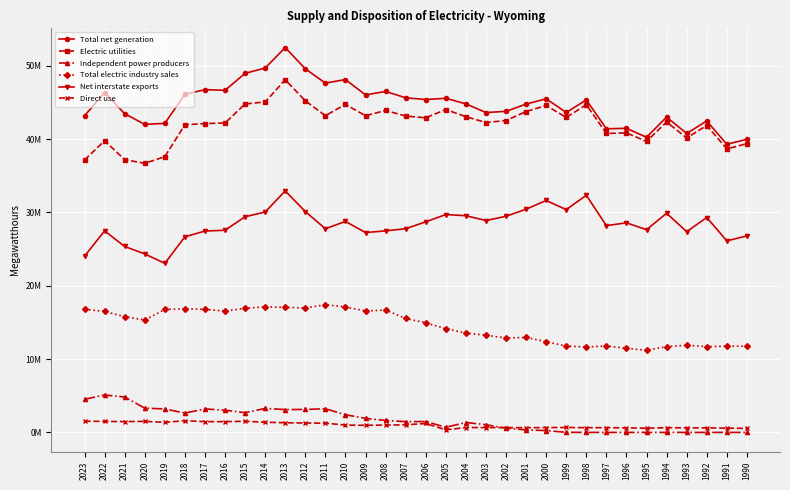

The Electric utilities series shows 37198469 at 2021. True or false?

True